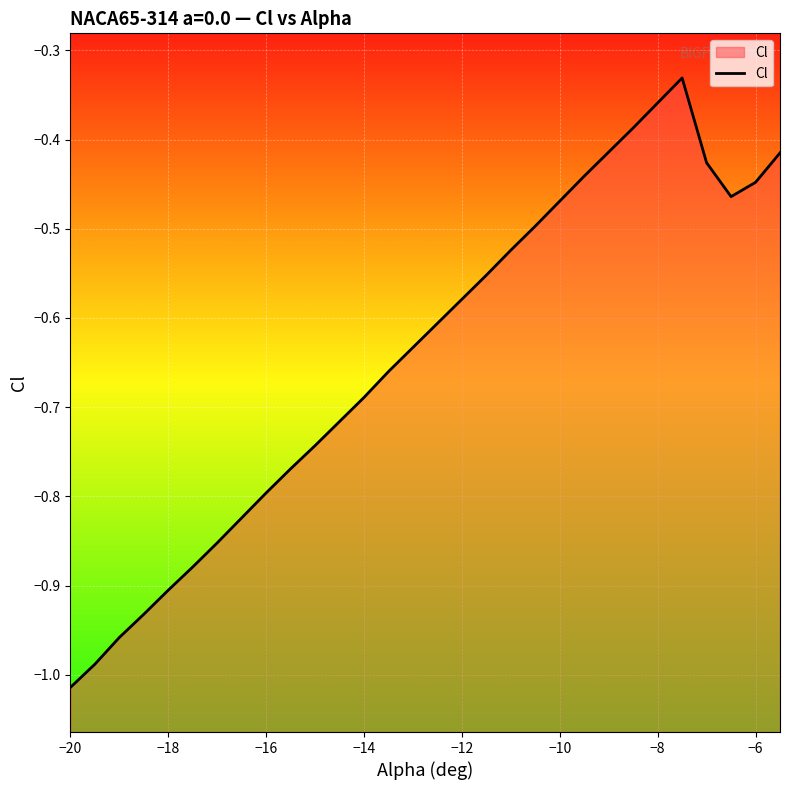

At which category does the chart reach its minimum across all series?

−20